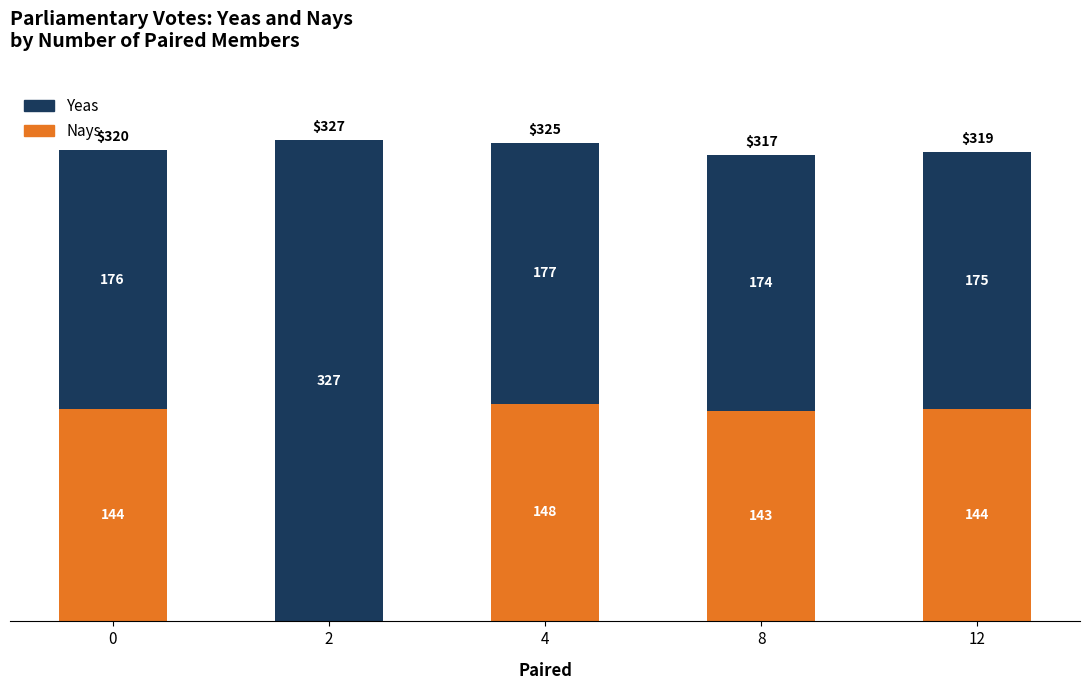

Count the number of categories in the chart.

5